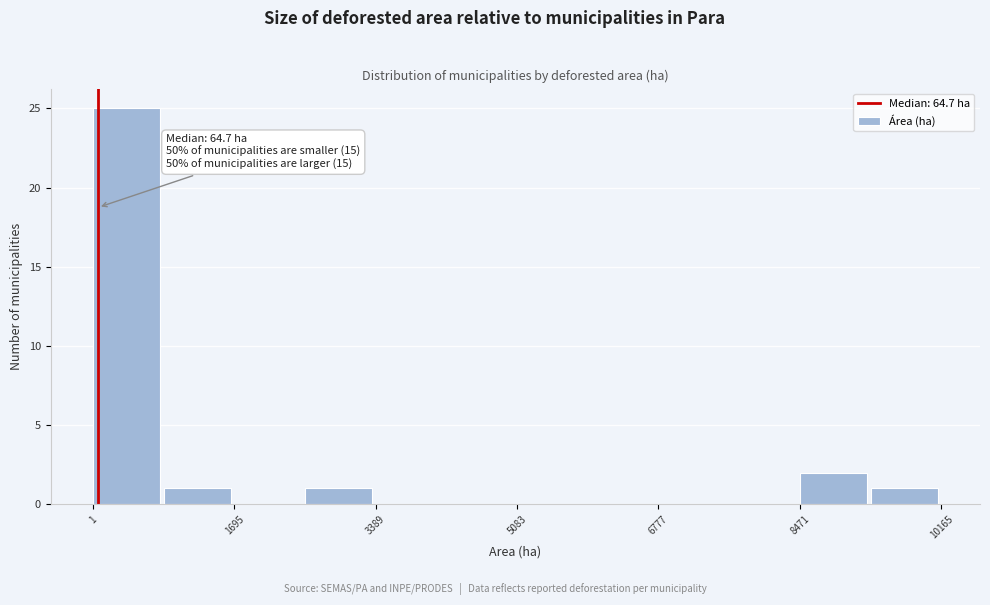

Which range on the x-axis has the tallest bar?

0 to 800